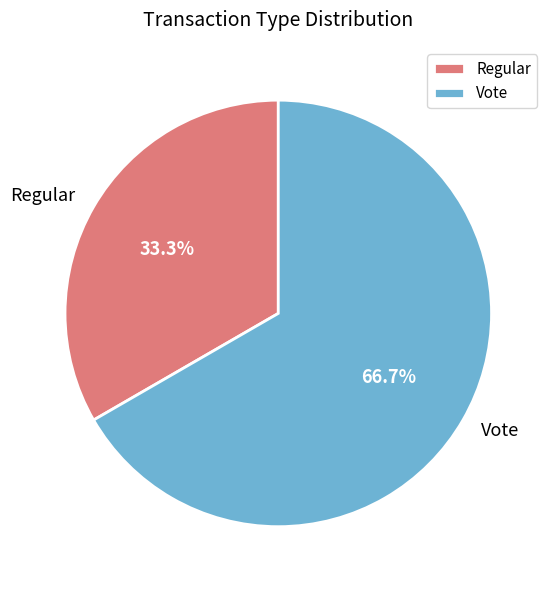

Which category has the biggest portion of the pie?

Vote